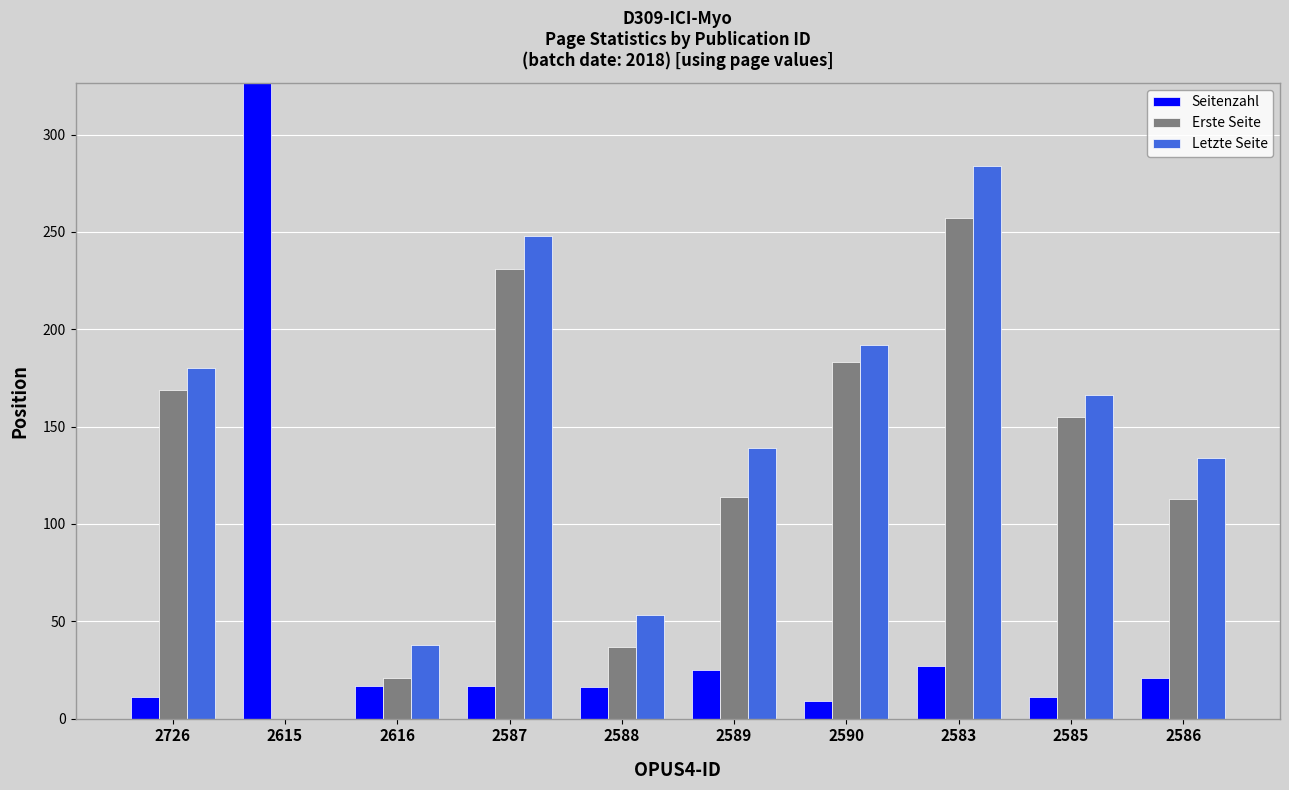

Which category has the lowest value across all series?

2615